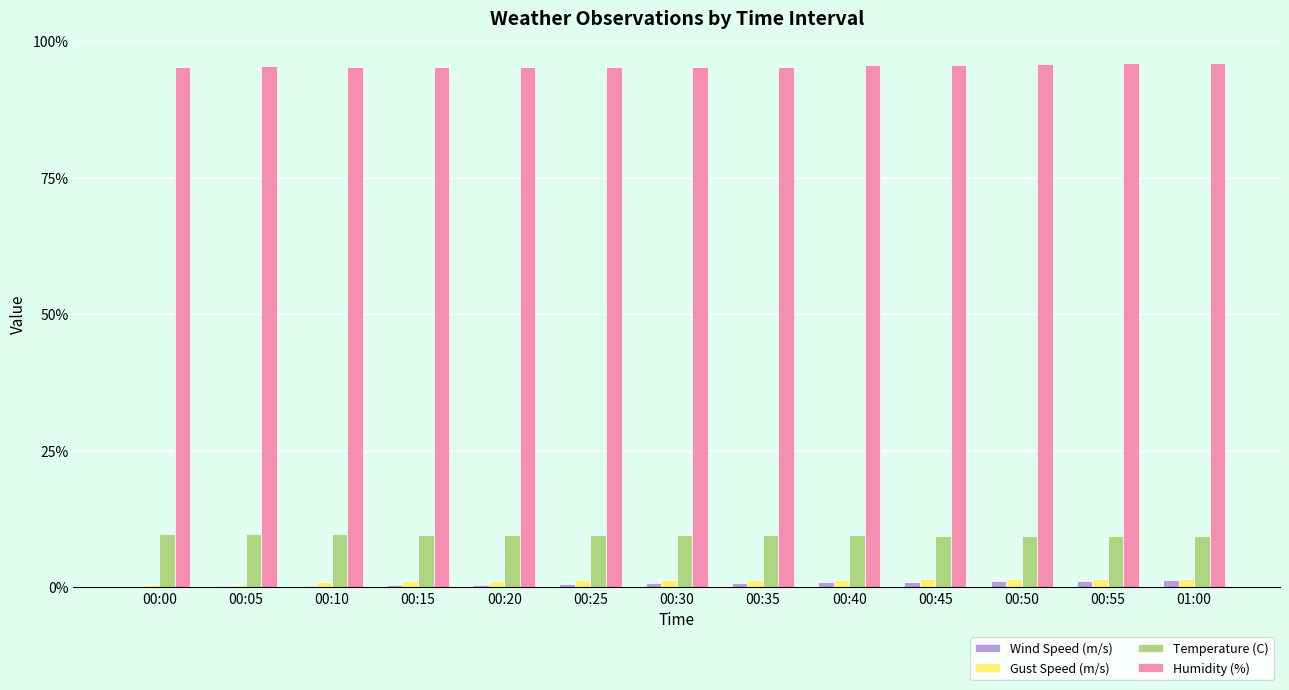

Is the value of Temperature (C) at 00:55 greater than the value of Gust Speed (m/s) at 00:10?

Yes